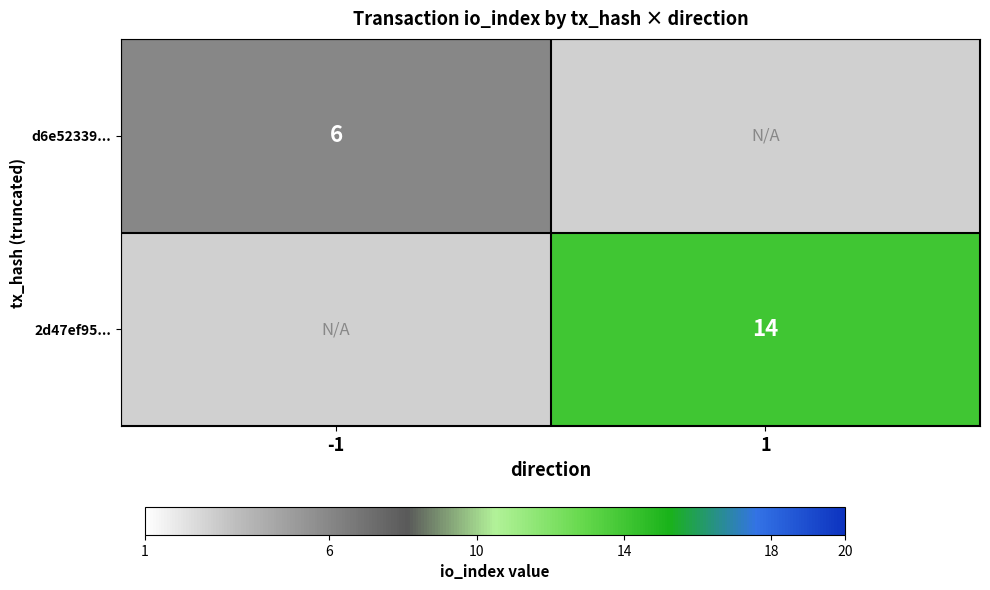

True or false: d6e52339... has a value of 10 at -1.

False